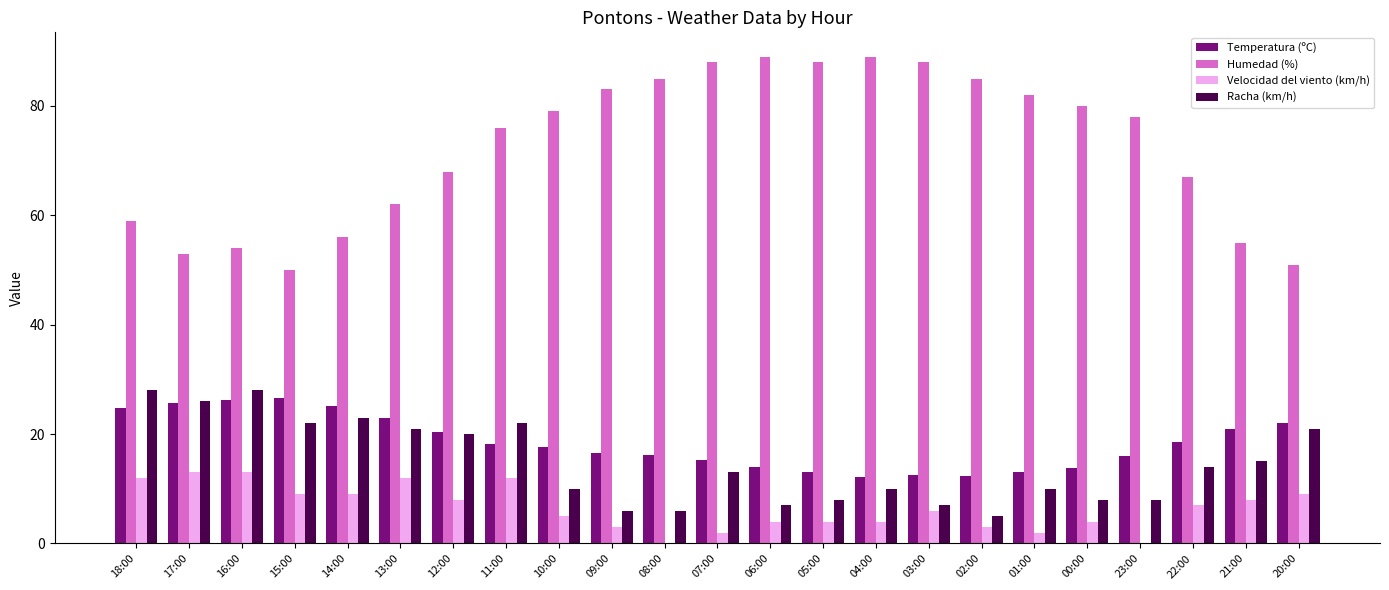

What is the difference between the Temperatura (ºC) values at 04:00 and 22:00?

6.5